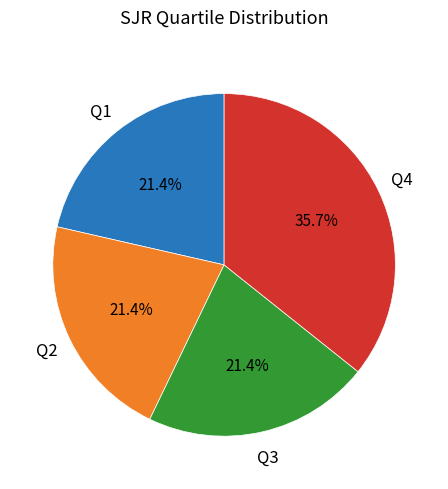

How many slices are in this pie chart?

4